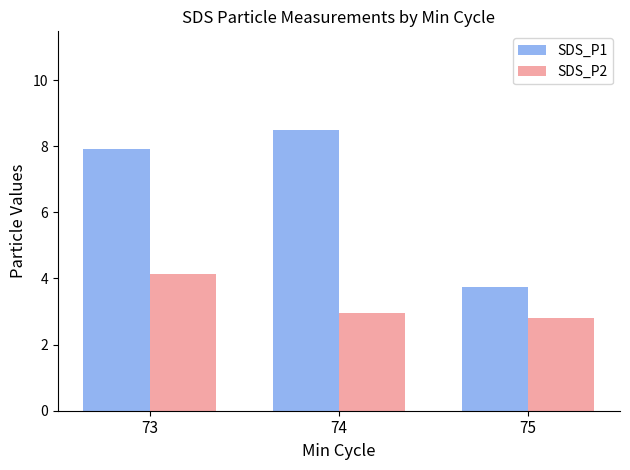

What is the value of the SDS_P2 bar at the 1st from the left?

4.1